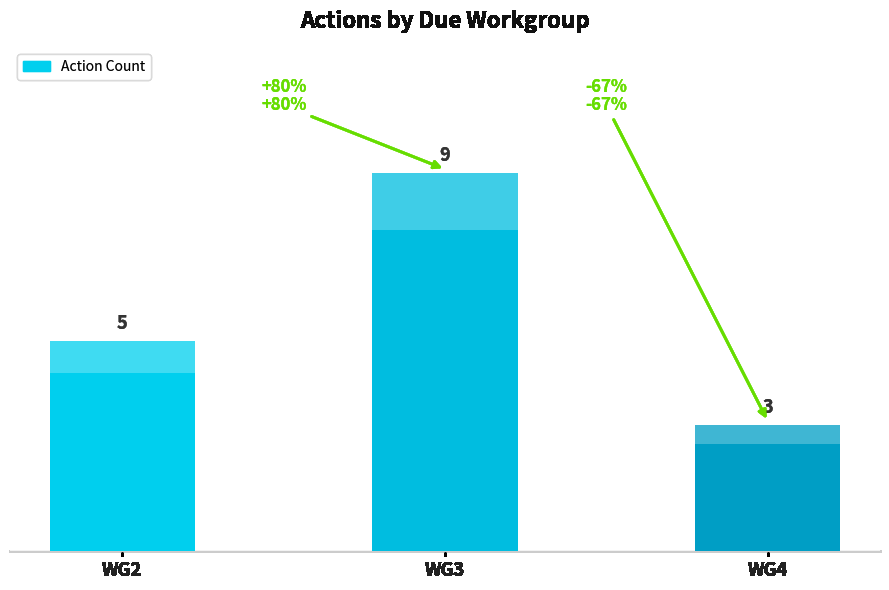

Reading right to left, list all the values displayed in this chart.

3	9	5